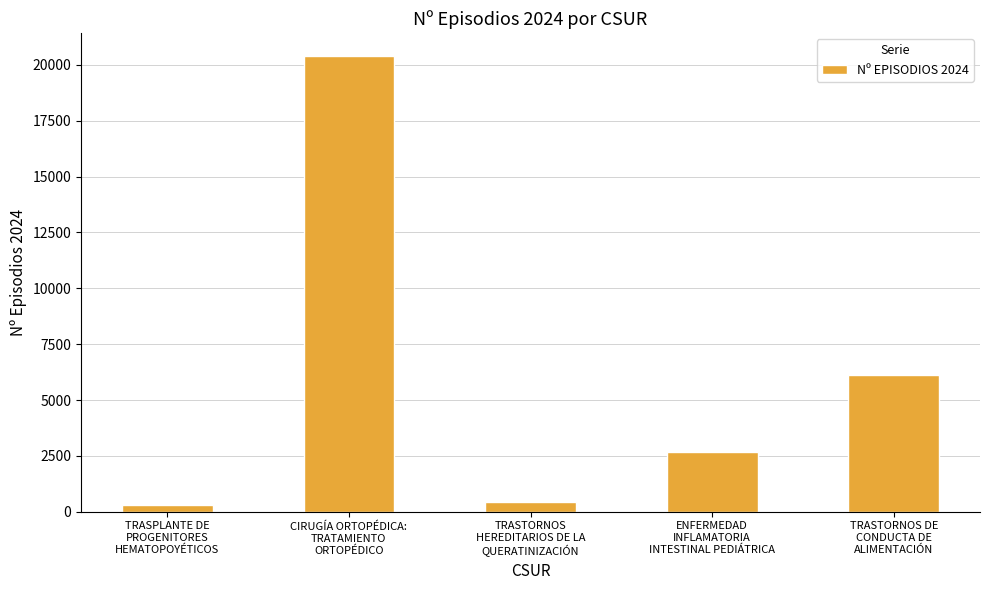

Does the chart contain any negative values?

No